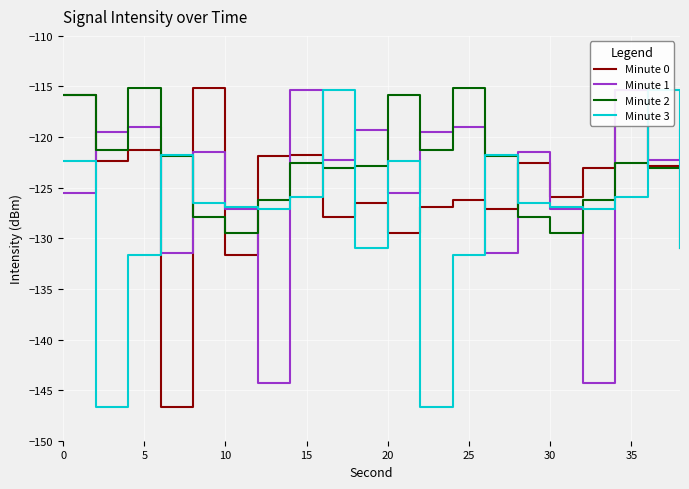

What is the lowest value of the Minute 2 series?

-129.5